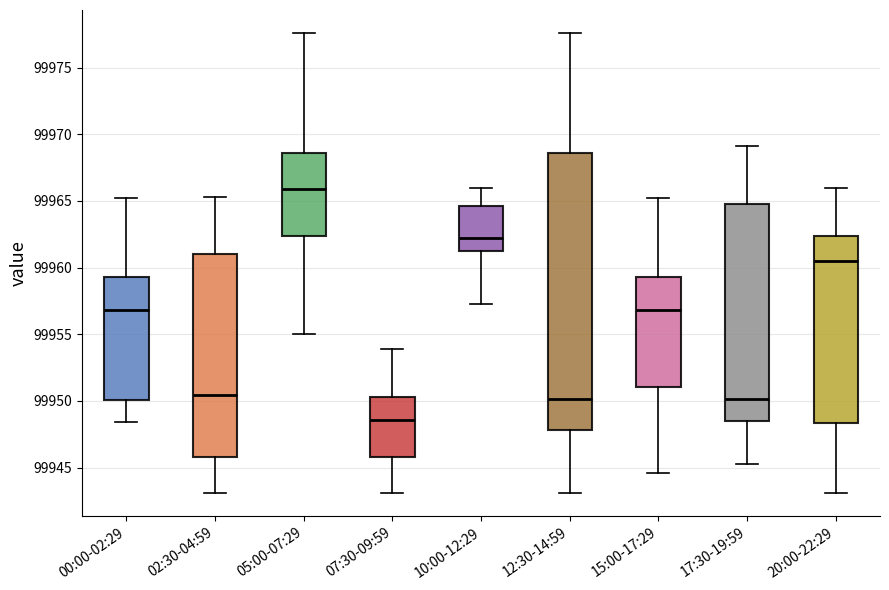

Reading left to right, read every box against the y-axis: the position of its median line, the range the box covers, and the ends of its whiskers. The values are not printed on the chart, so give them approximately, as read against the axis.

00:00-02:29: median 99957.0, box 99950.0 to 99959.5, whiskers 99948.5 to 99965.0
02:30-04:59: median 99950.5, box 99946.0 to 99961.0, whiskers 99943.0 to 99965.5
05:00-07:29: median 99966.0, box 99962.5 to 99968.5, whiskers 99955.0 to 99977.5
07:30-09:59: median 99948.5, box 99946.0 to 99950.5, whiskers 99943.0 to 99954.0
10:00-12:29: median 99962.5, box 99961.0 to 99964.5, whiskers 99957.5 to 99966.0
12:30-14:59: median 99950.0, box 99948.0 to 99968.5, whiskers 99943.0 to 99977.5
15:00-17:29: median 99957.0, box 99951.0 to 99959.5, whiskers 99944.5 to 99965.0
17:30-19:59: median 99950.0, box 99948.5 to 99965.0, whiskers 99945.5 to 99969.0
20:00-22:29: median 99960.5, box 99948.5 to 99962.5, whiskers 99943.0 to 99966.0